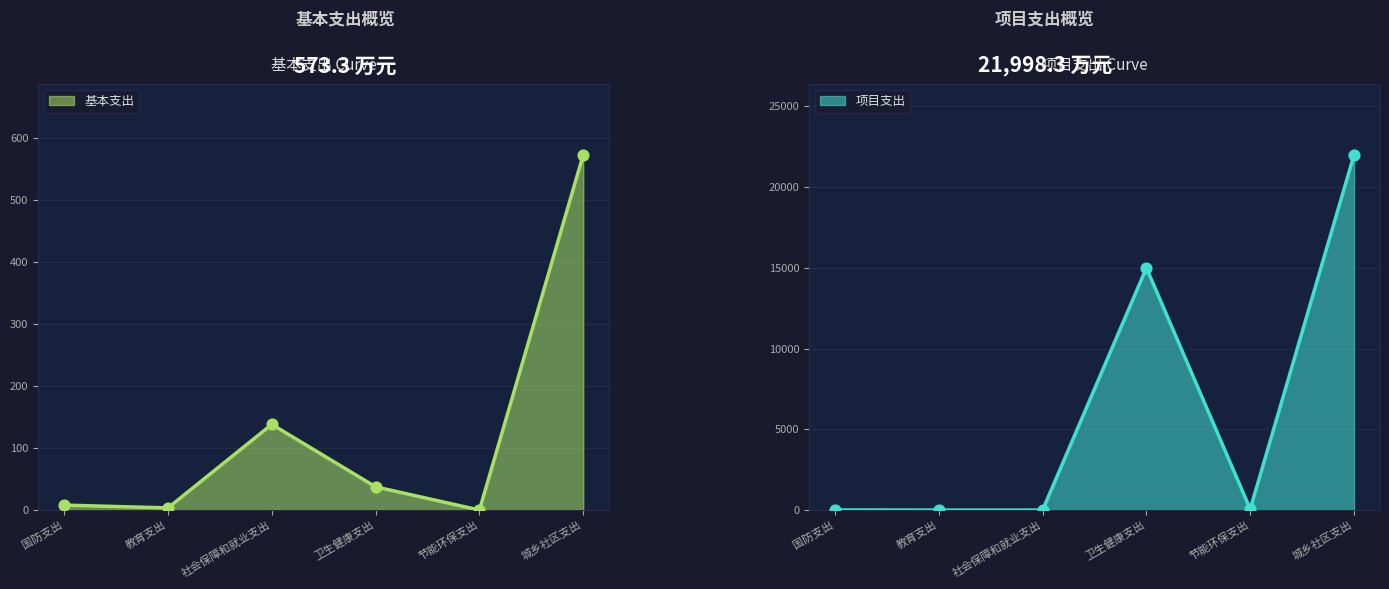

What is the total value across all series at 社会保障和就业支出?

138.3